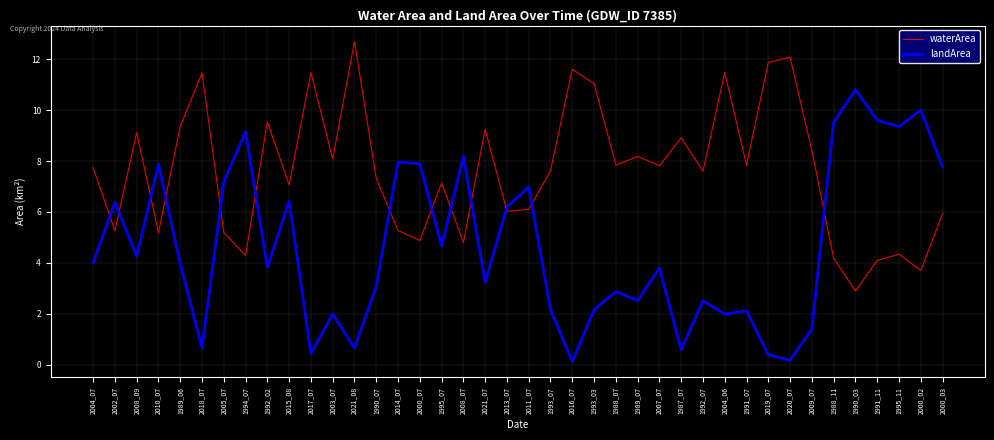

Is this an area chart (filled region under the line)?

No